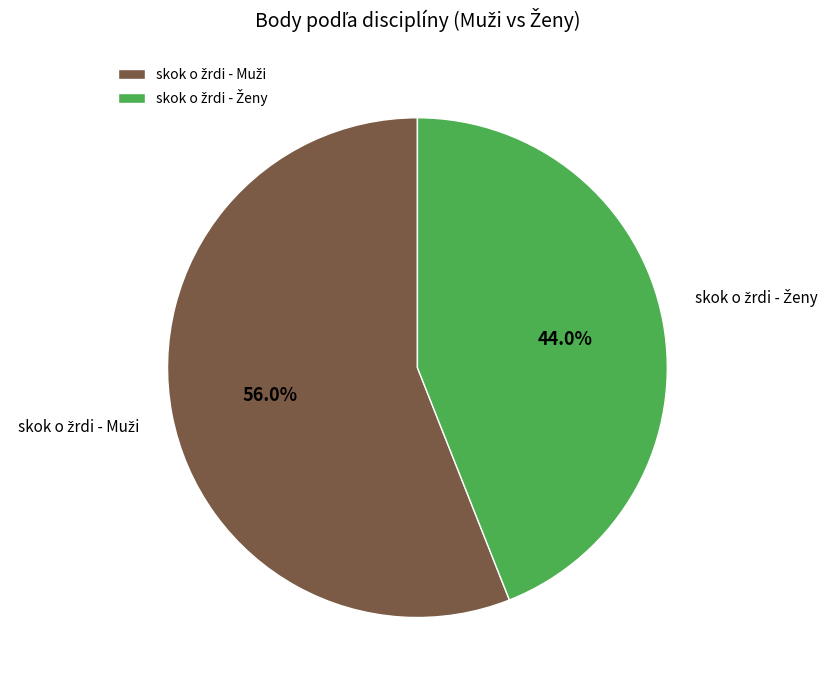

How many segments does this pie chart have?

2